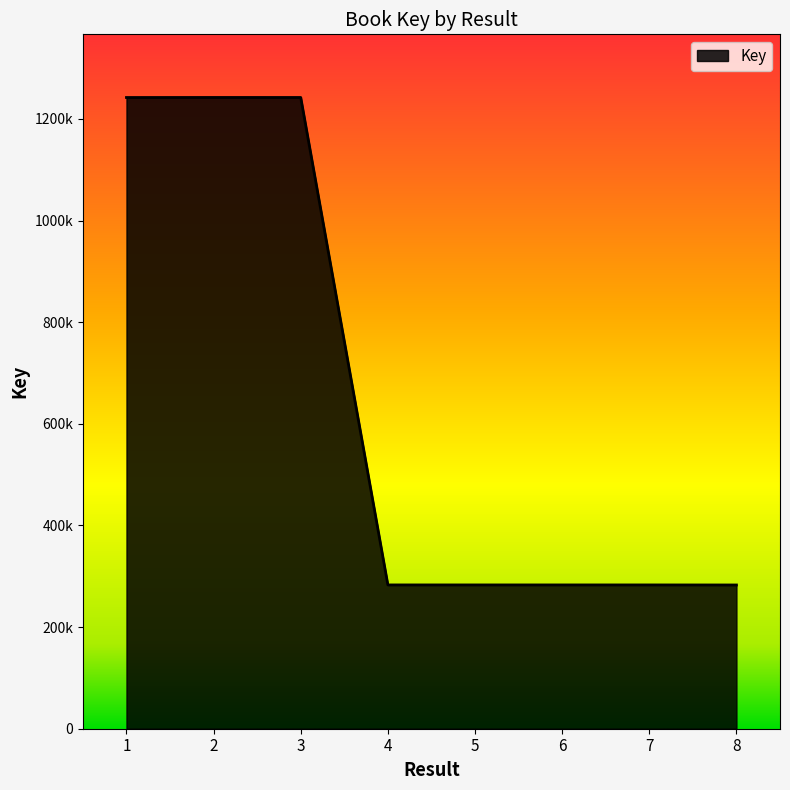

What is the smallest value displayed?

282851